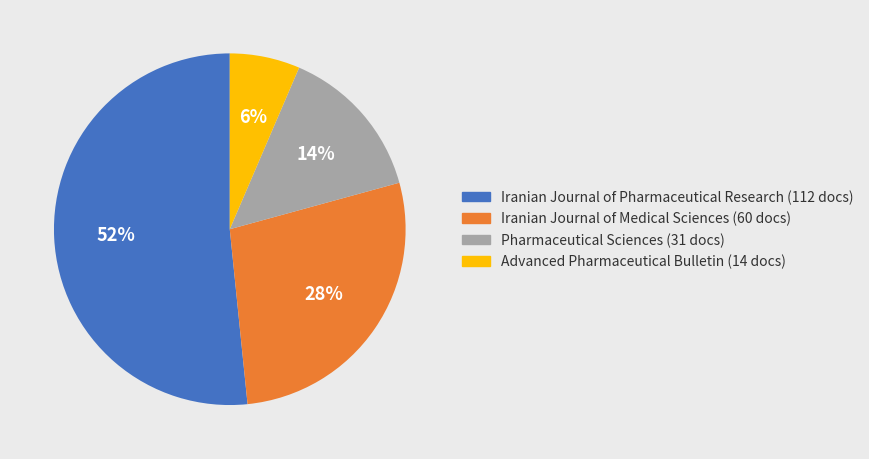

To the nearest percent, what is the average slice percentage?

25%